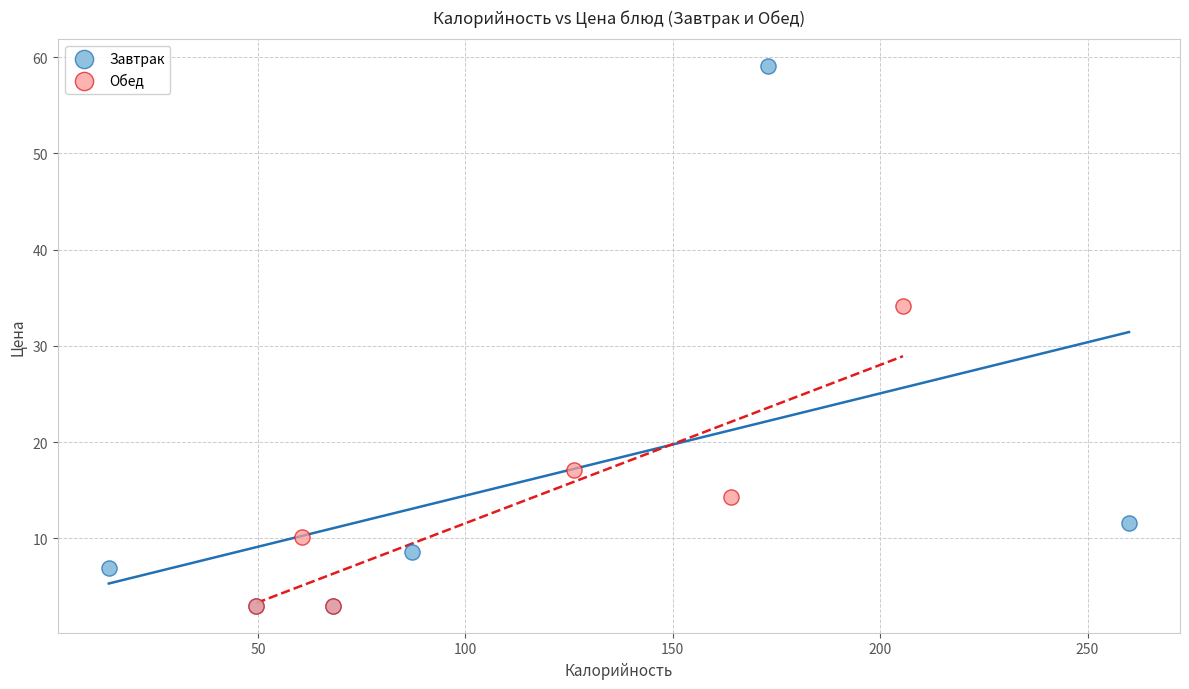

Which series reaches the maximum Y coordinate?

Завтрак